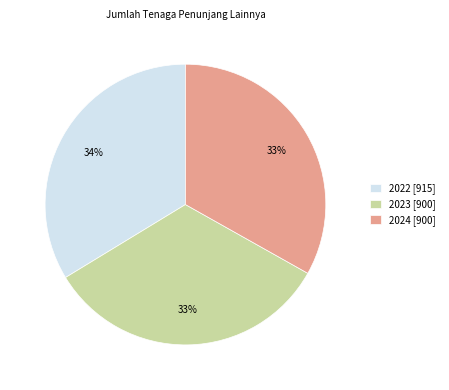

True or false: 2023 accounts for 33% of the total.

True